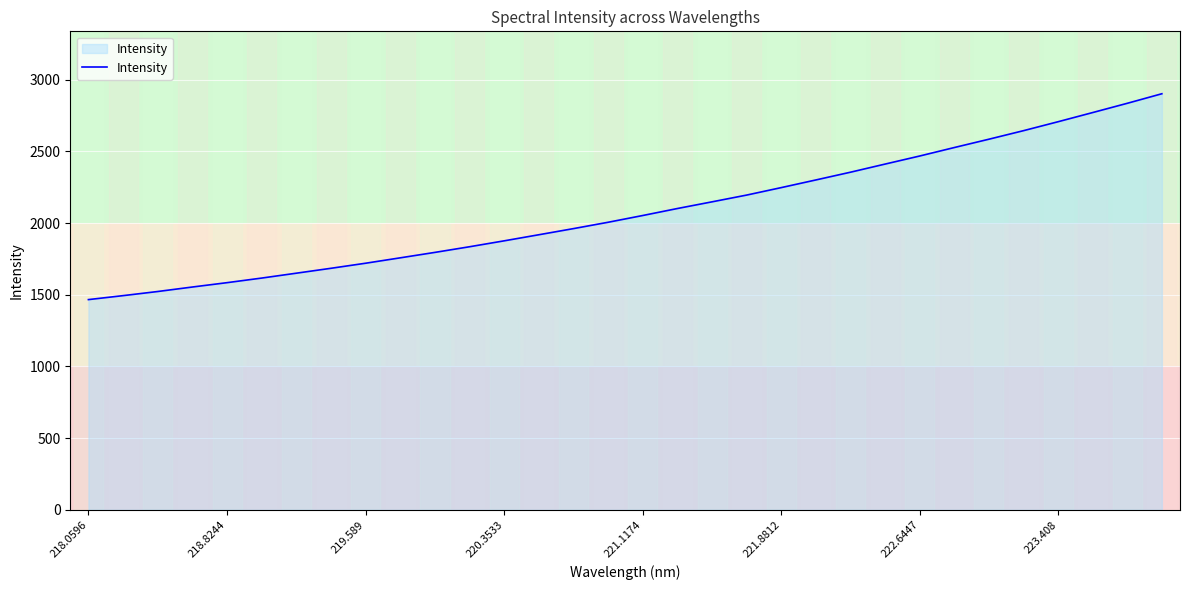

What is the minimum value shown in the chart?

1466.5